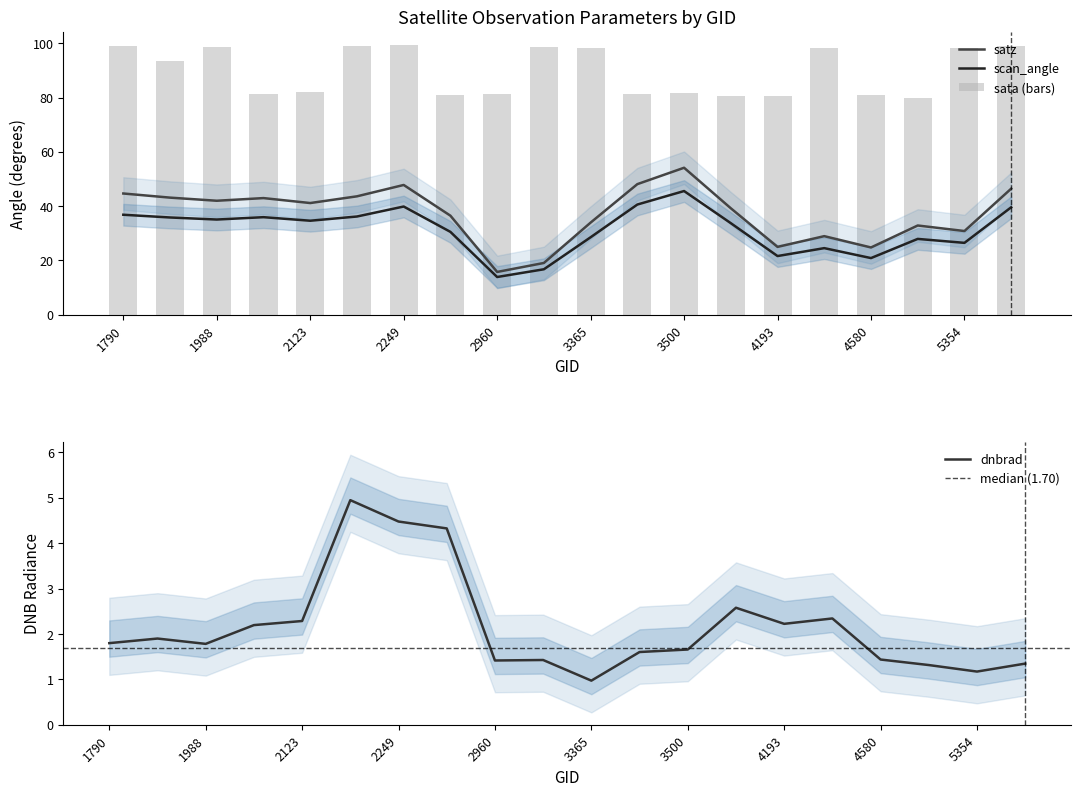

What is the sum of the dnbrad values at 4445 and 1988?

4.0